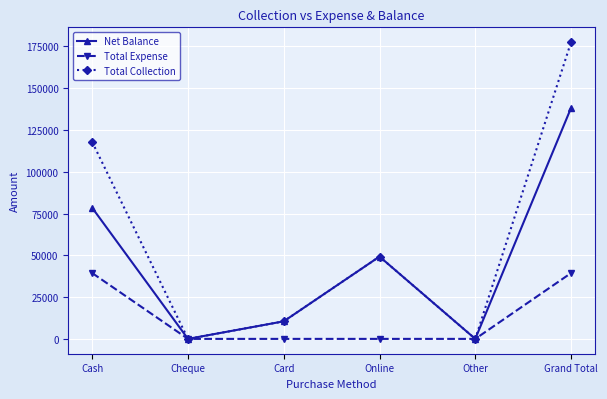

Is it true that Total Collection equals -66623 at Other?

False